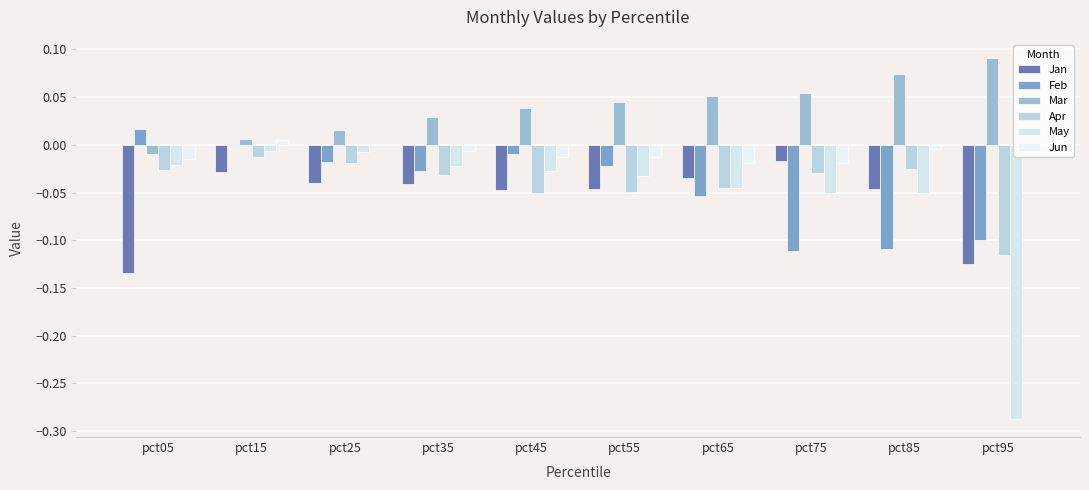

What are all the series names shown in the legend?

Jan, Feb, Mar, Apr, May, Jun